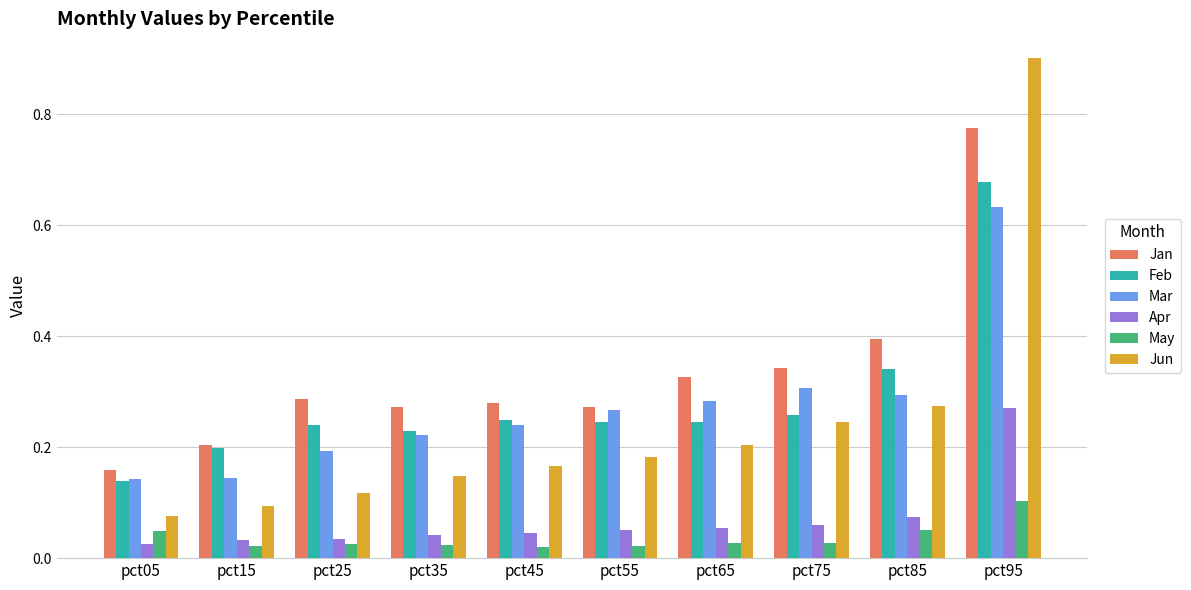

List the series in order of their peak value, highest first.

Jun, Jan, Feb, Mar, Apr, May